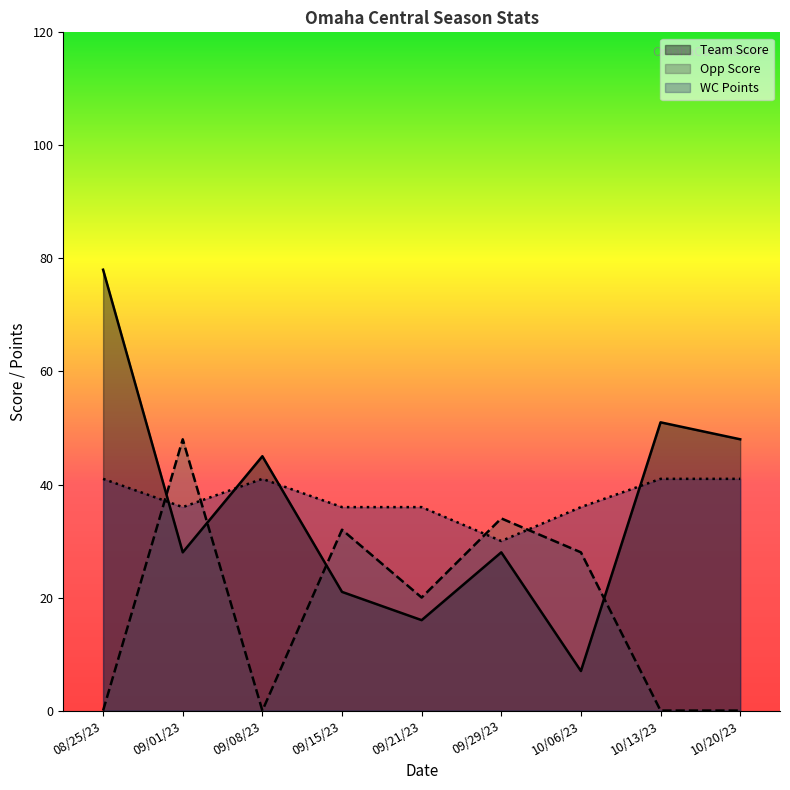

Which series ends up on top after the final intersection of Opp Score and WC Points?

WC Points